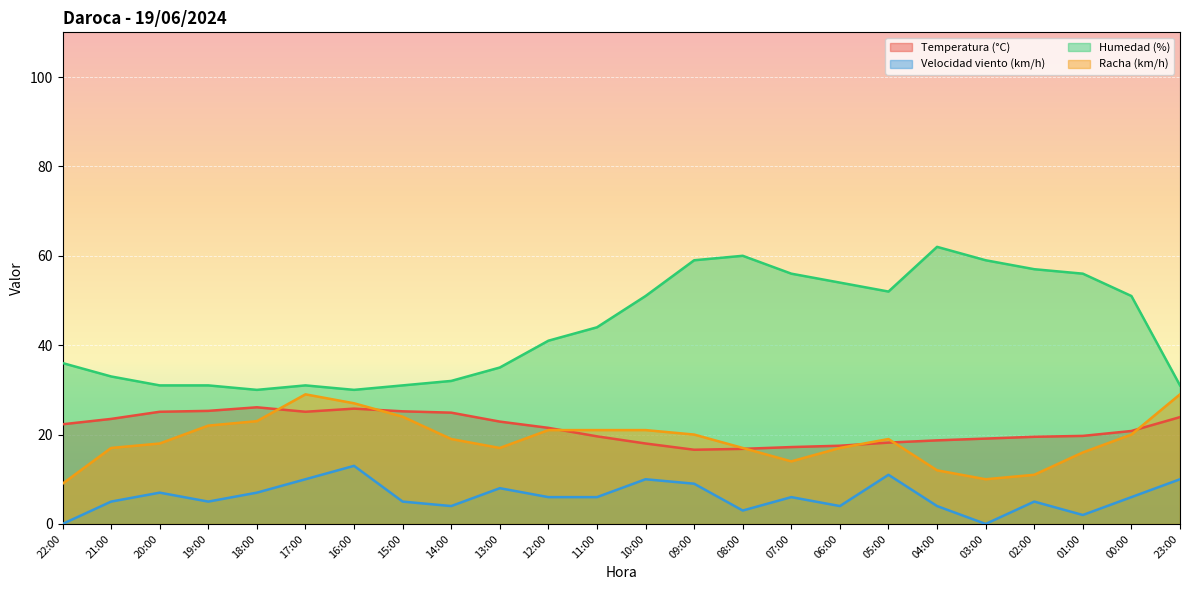

What is the label of the 18th point from the left?

05:00